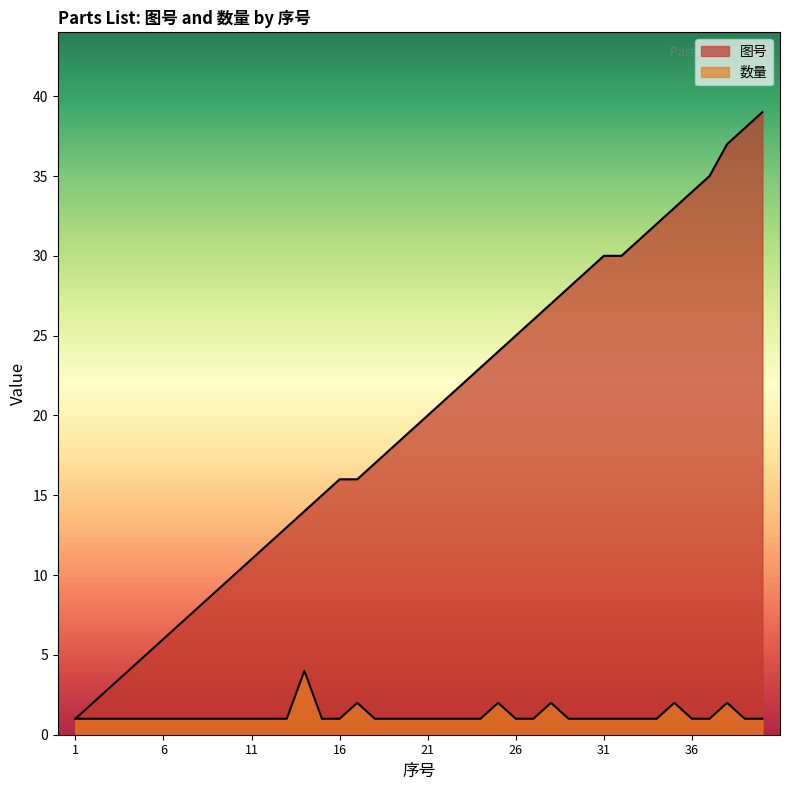

What is the sum of all 数量 values?

48